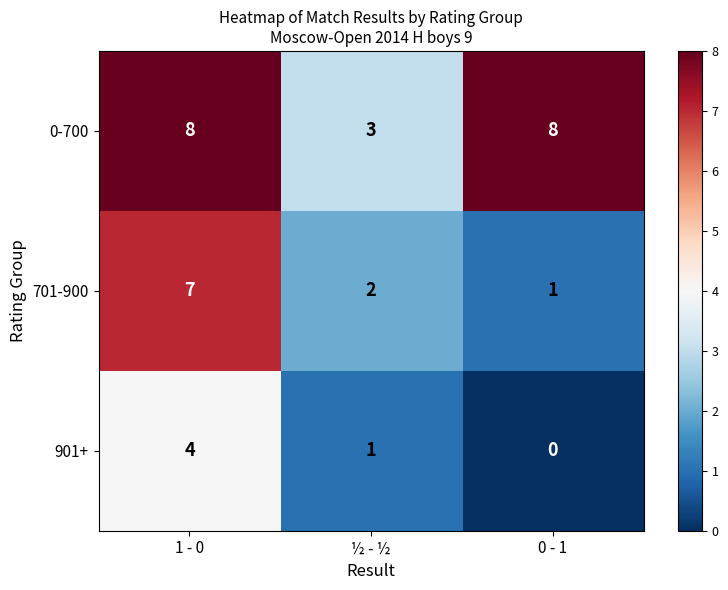

Which series has the largest total across all categories?

0-700